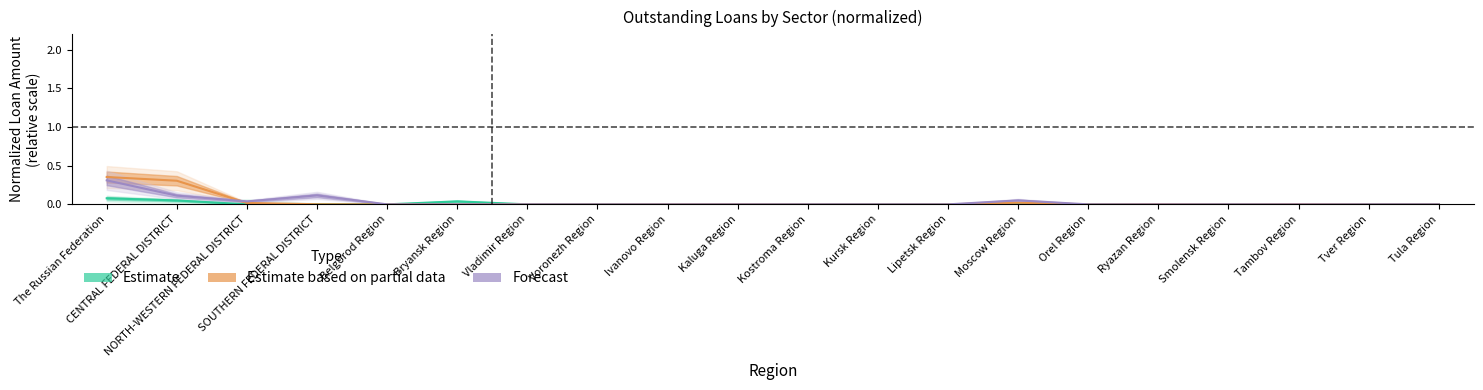

Between Ivanovo Region and CENTRAL FEDERAL DISTRICT, which is larger?

CENTRAL FEDERAL DISTRICT